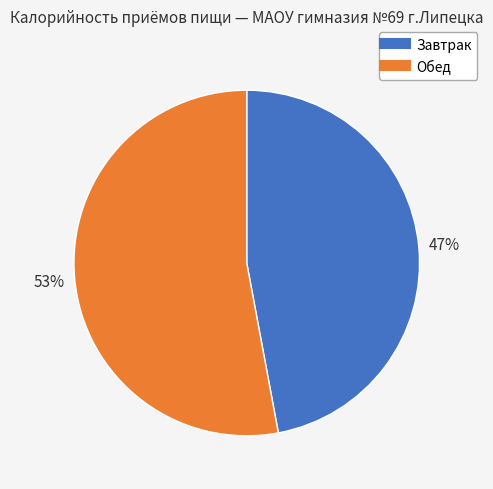

To the nearest percent, what is the difference between the Обед and Завтрак slice percentages?

6%